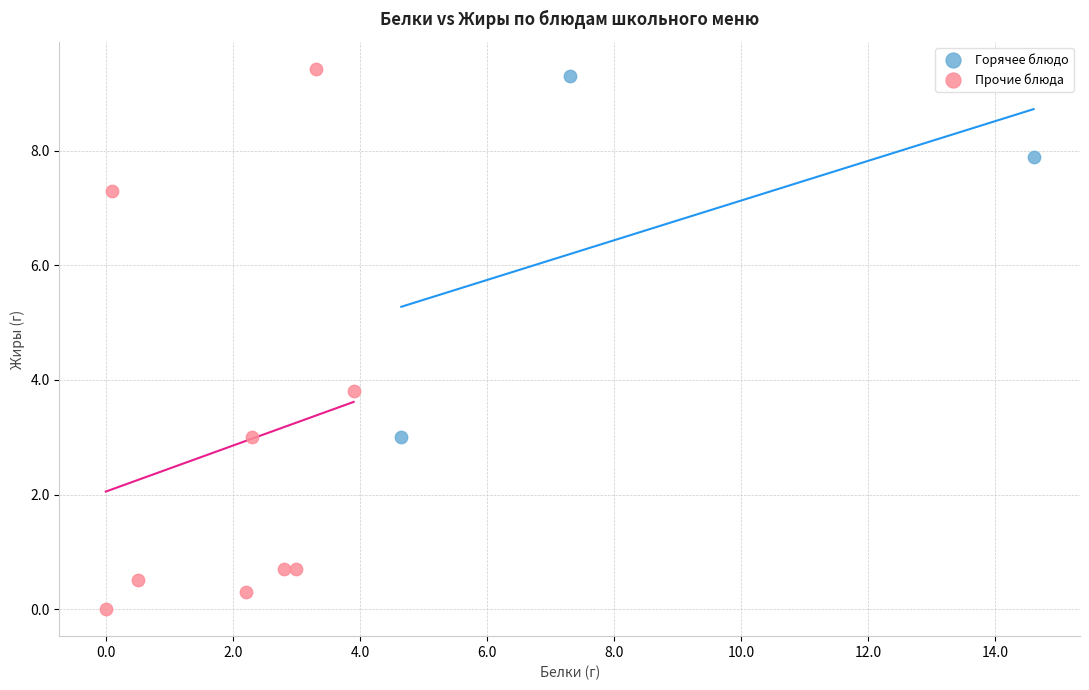

Which series has the largest Y range (max minus min)?

Прочие блюда